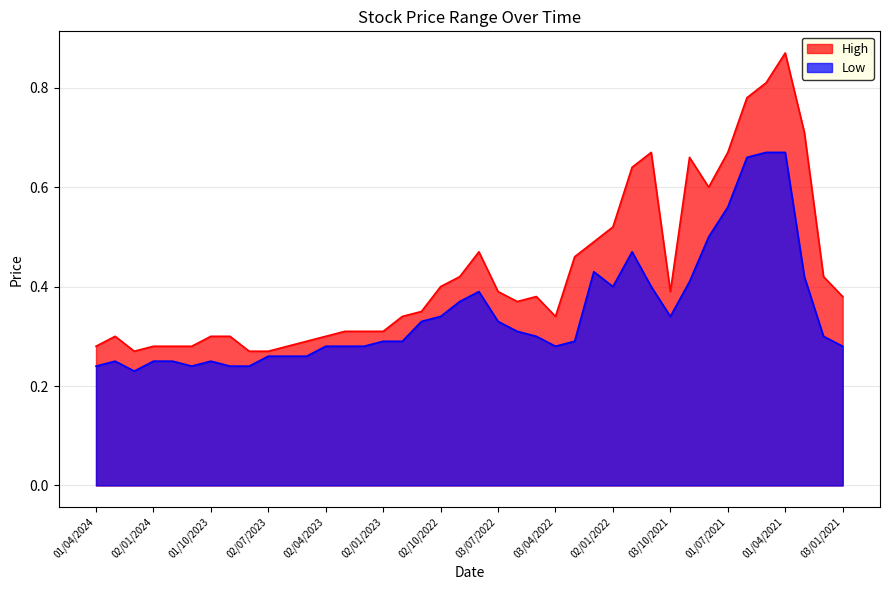

What is the sum of all High values?

17.2